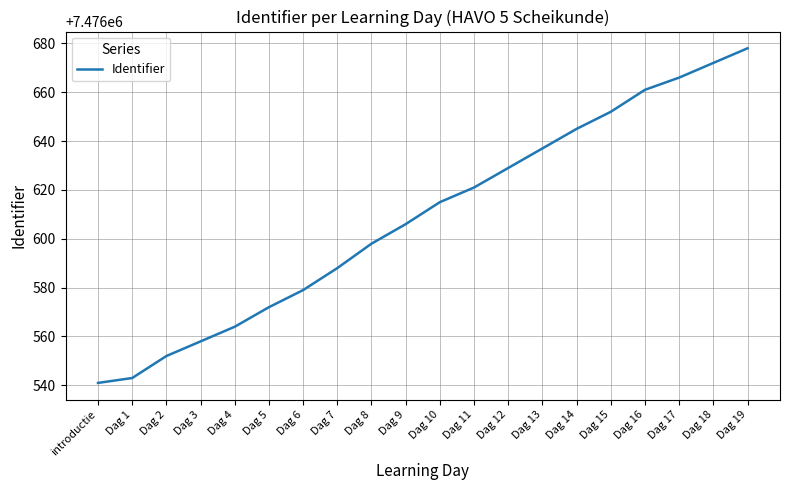

At which category does the chart reach its minimum across all series?

introductie